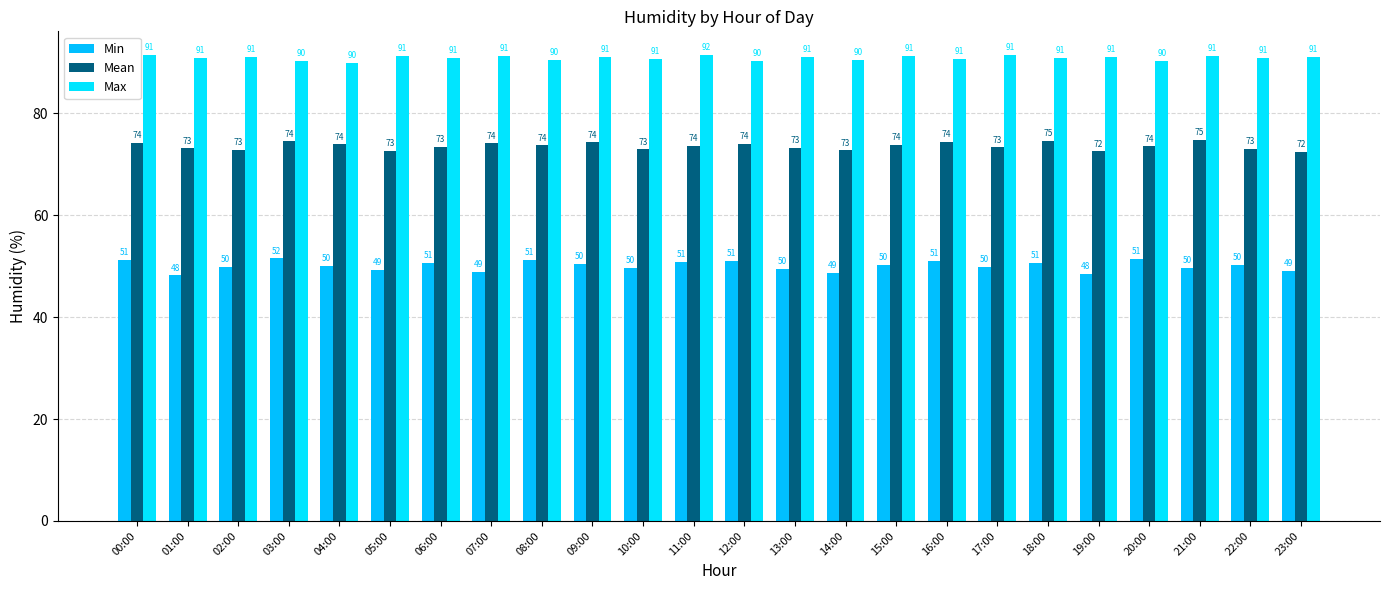

What is the label of the 3rd bar from the left?

02:00